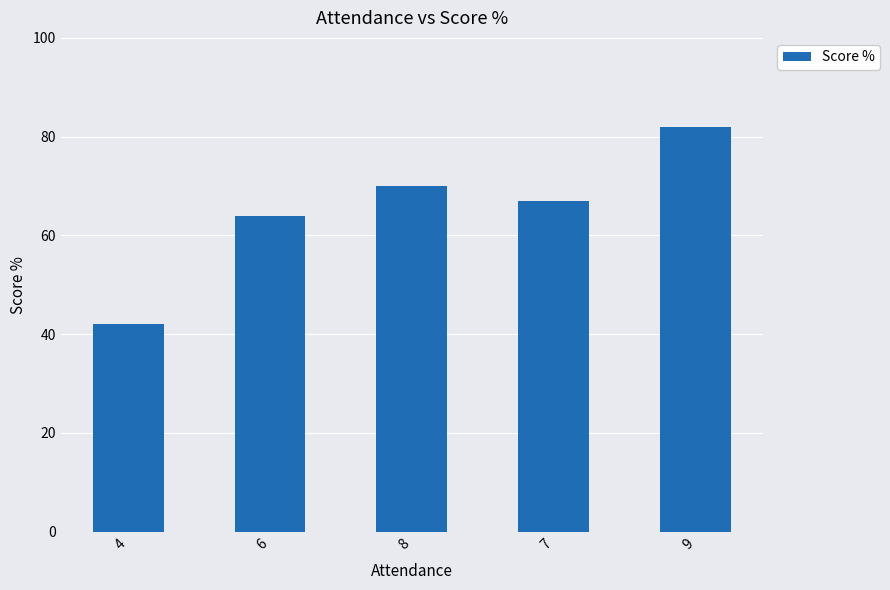

The chart shows a value of 99 at 6. True or false?

False